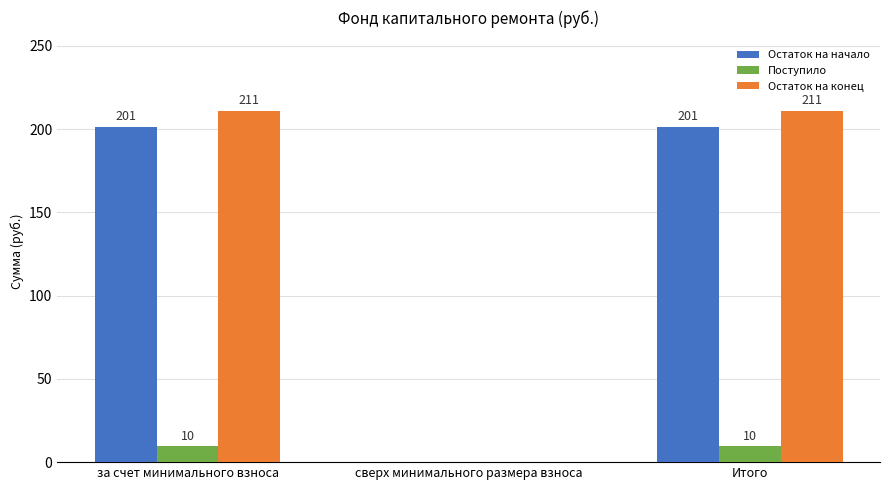

Is it true that Остаток на начало equals 360.7 at Итого?

False